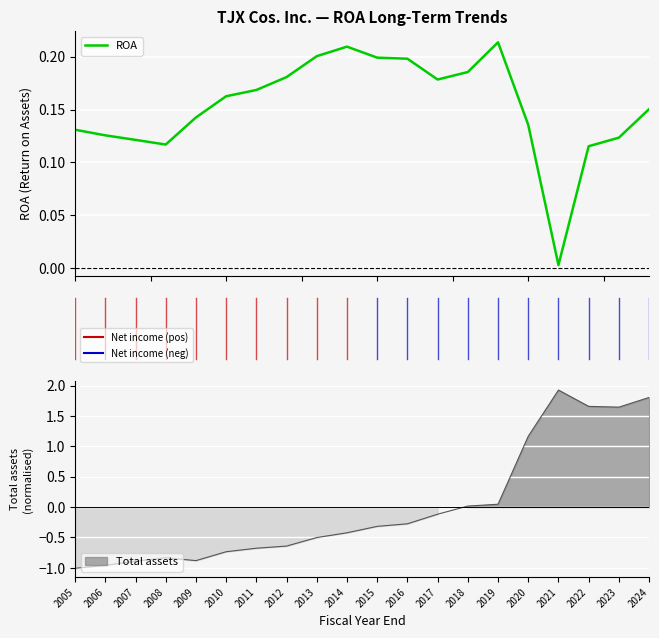

The value at 9 is 0.4. True or false?

False